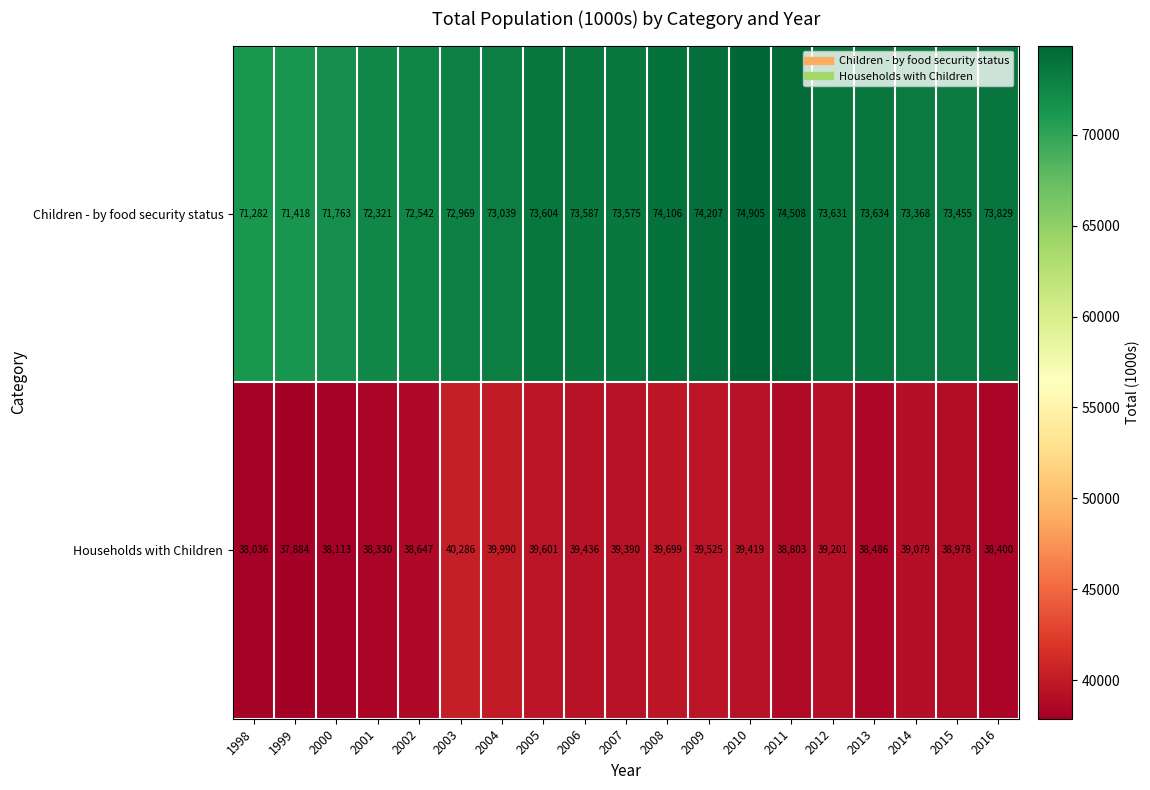

At which category is the sum across all series the highest?

2010